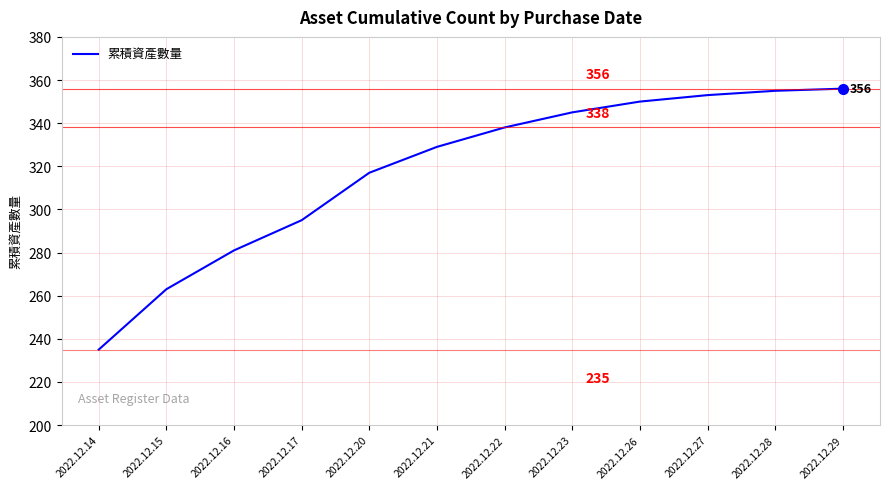

What is the minimum value shown in the chart?

235